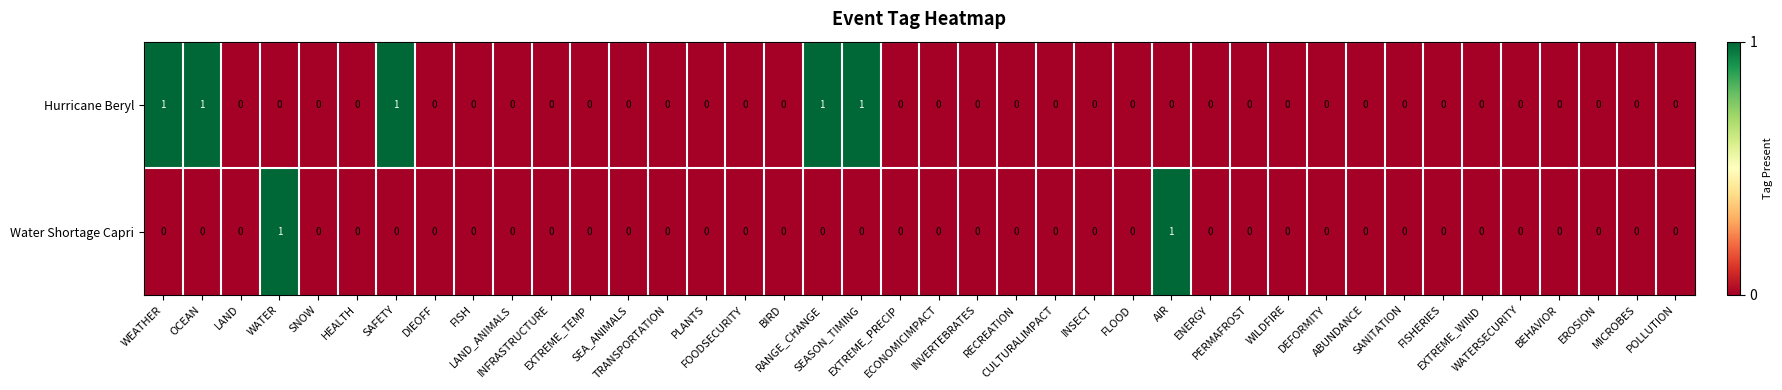

Which series has the largest total across all categories?

Hurricane Beryl